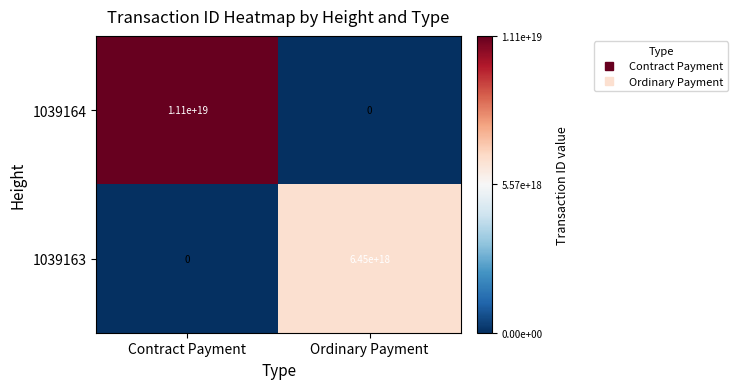

Rank the series by their average value, from highest to lowest.

1039164, 1039163